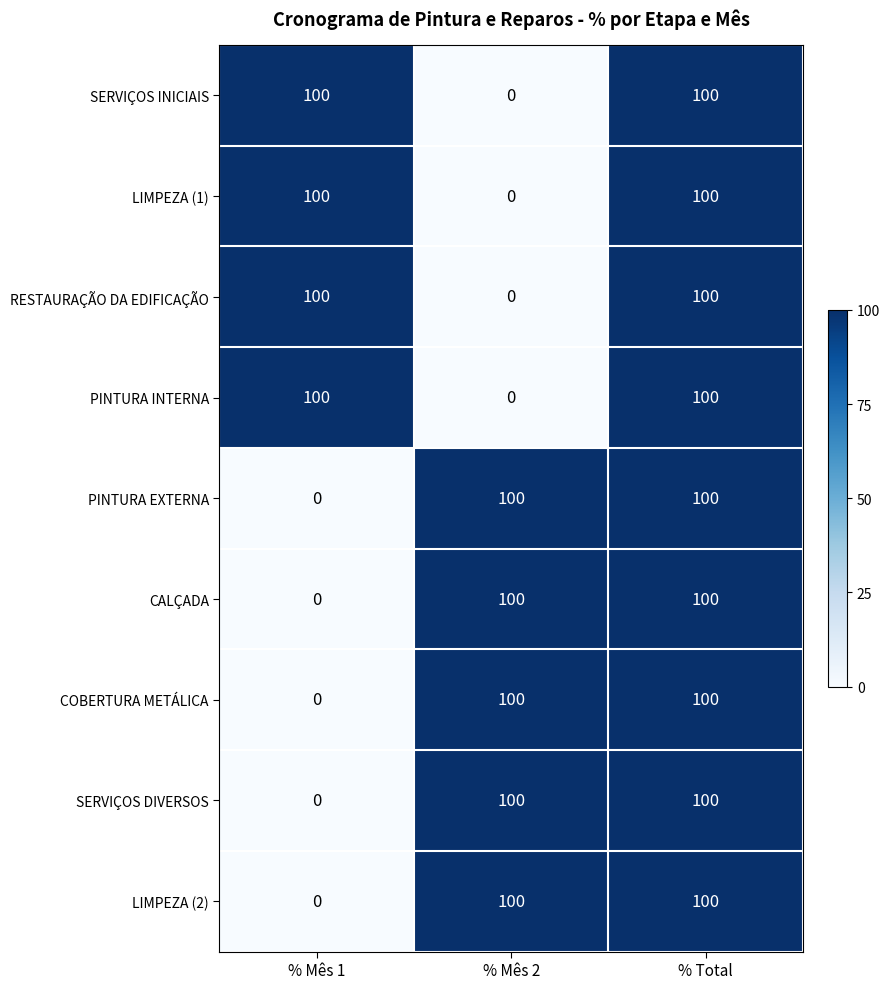

What is the difference between the LIMPEZA (1) values at % Mês 2 and % Mês 1?

100